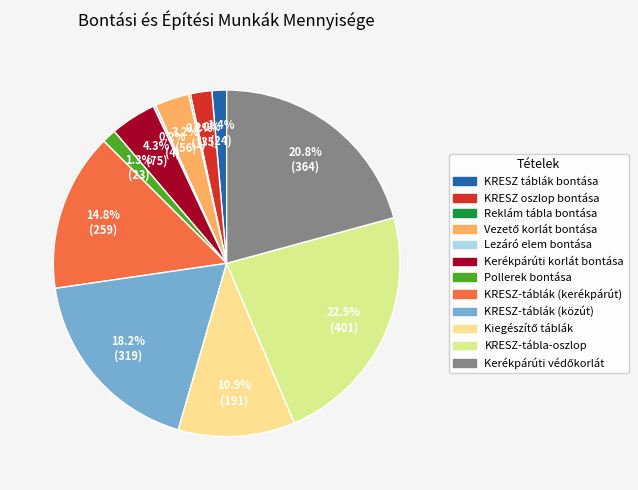

Which category has the biggest portion of the pie?

KRESZ-tábla-oszlop